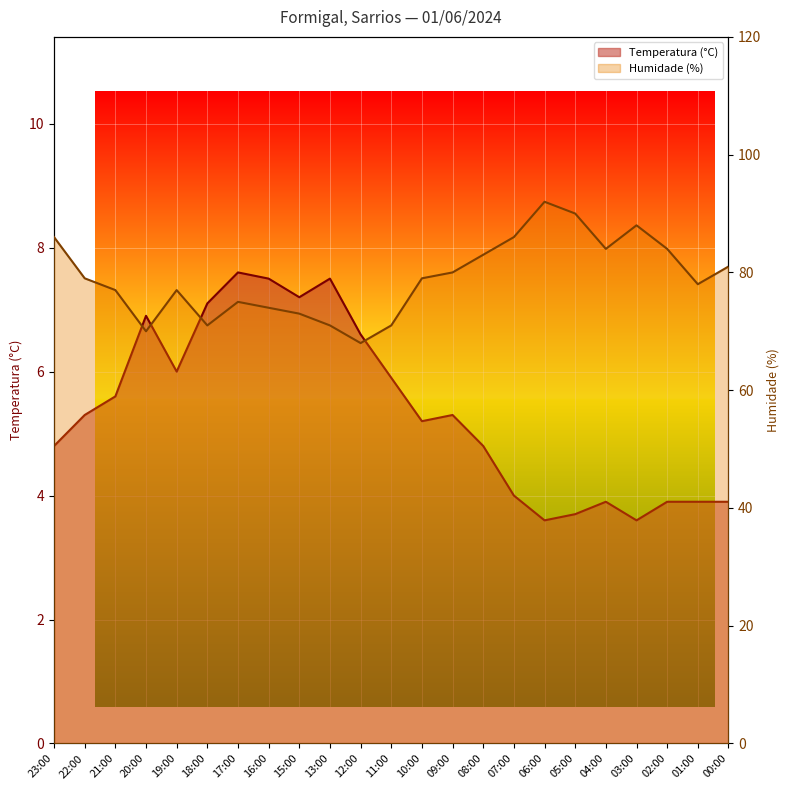

Which series changed the most between 15:00 and 07:00?

Humidade (%)